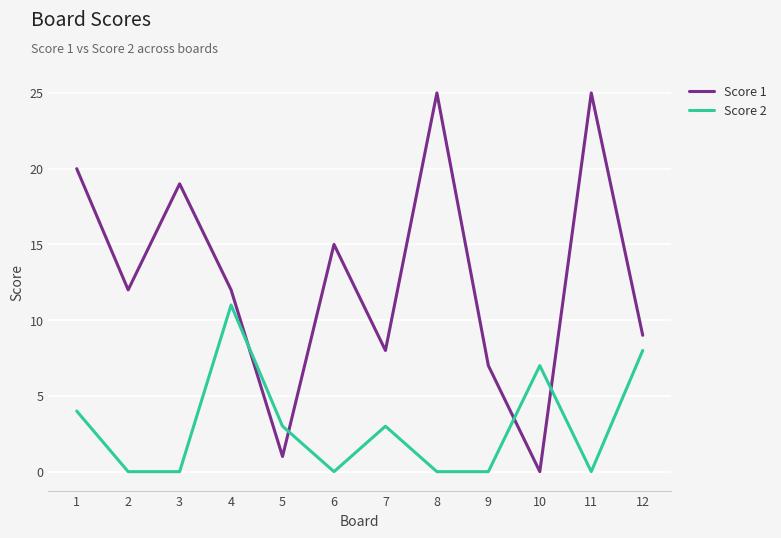

True or false: Score 2 and Score 1 cross at least once.

True